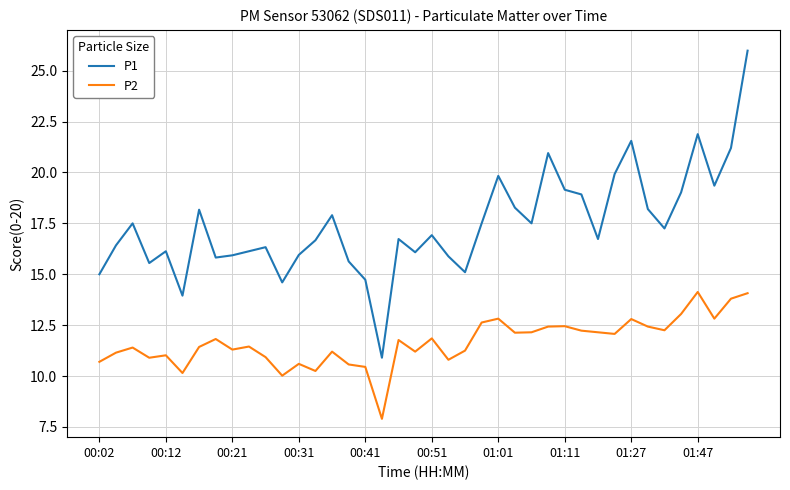

What is the minimum value for P2?

7.9